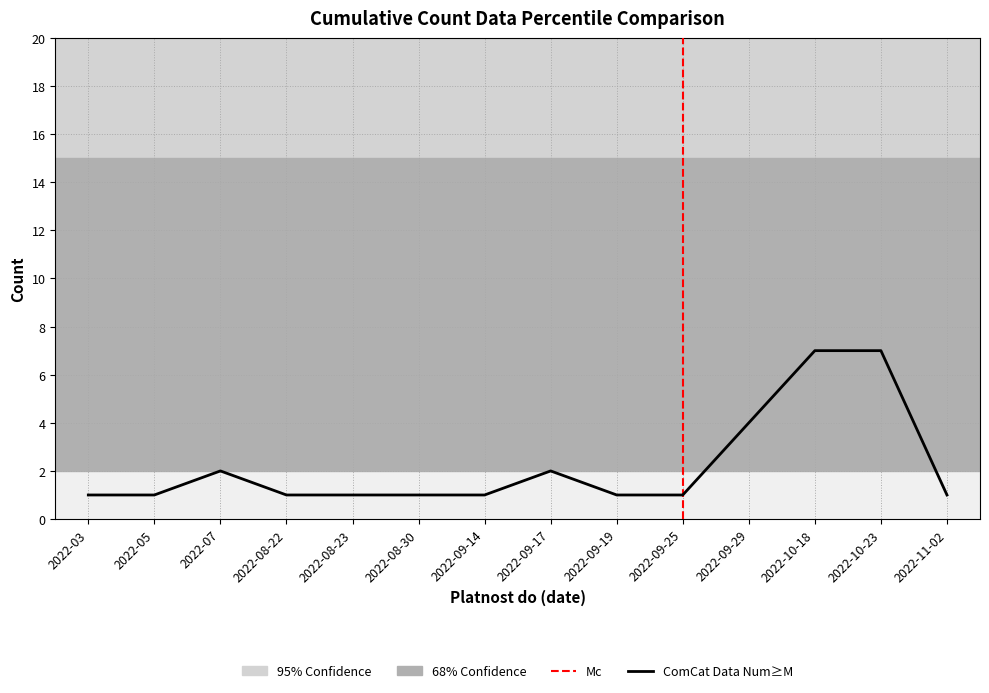

The value at 2022-09-29 is 4. True or false?

True